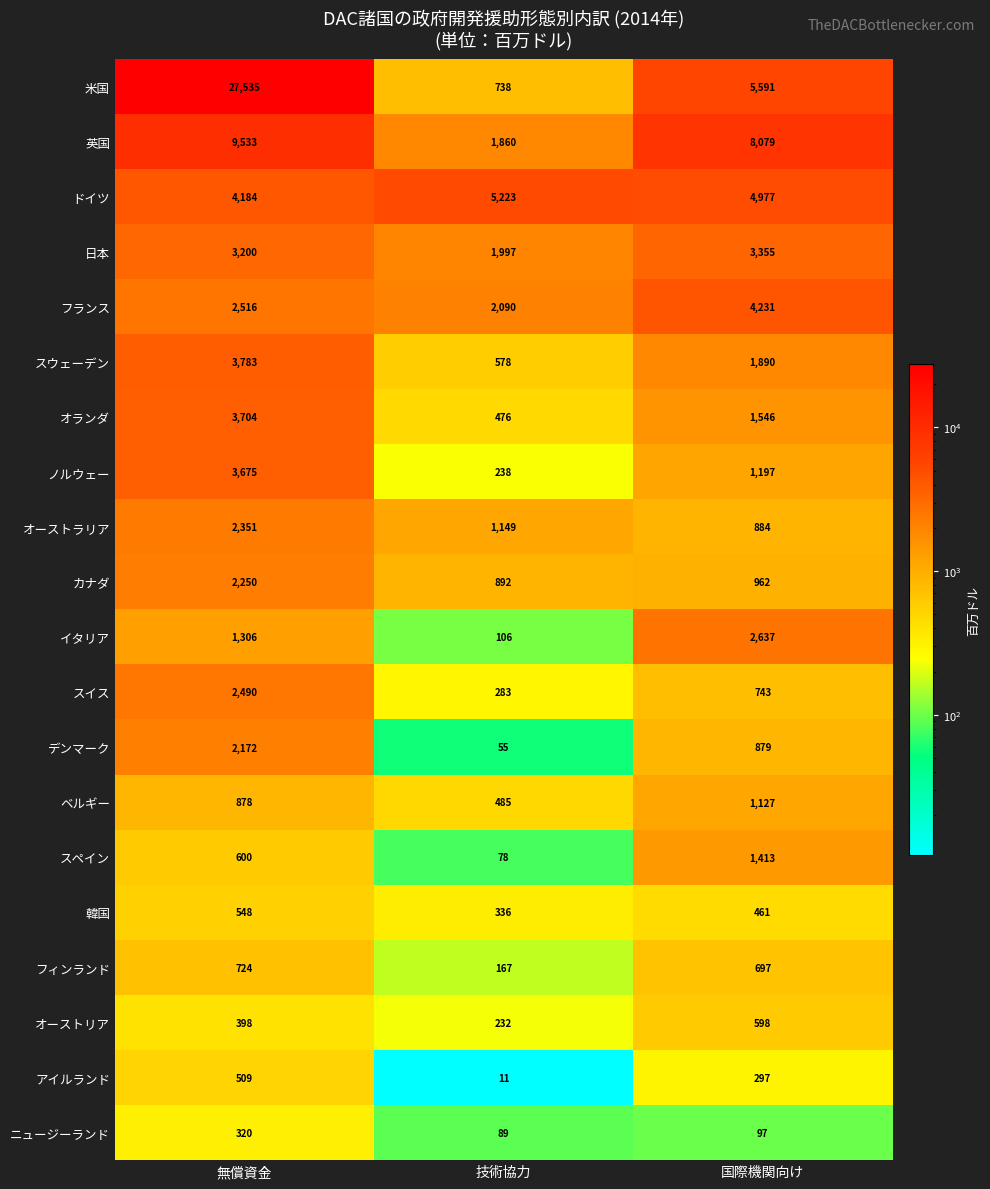

What is the total value across all series at 国際機関向け?

41661